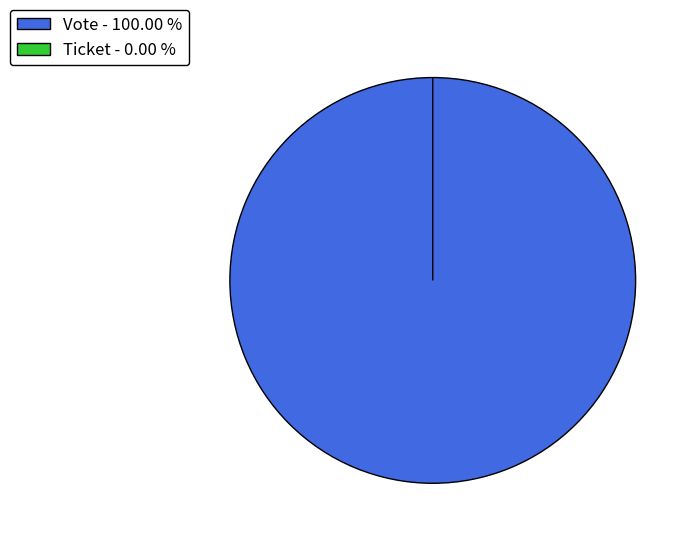

What is the smallest slice in the pie chart?

Ticket